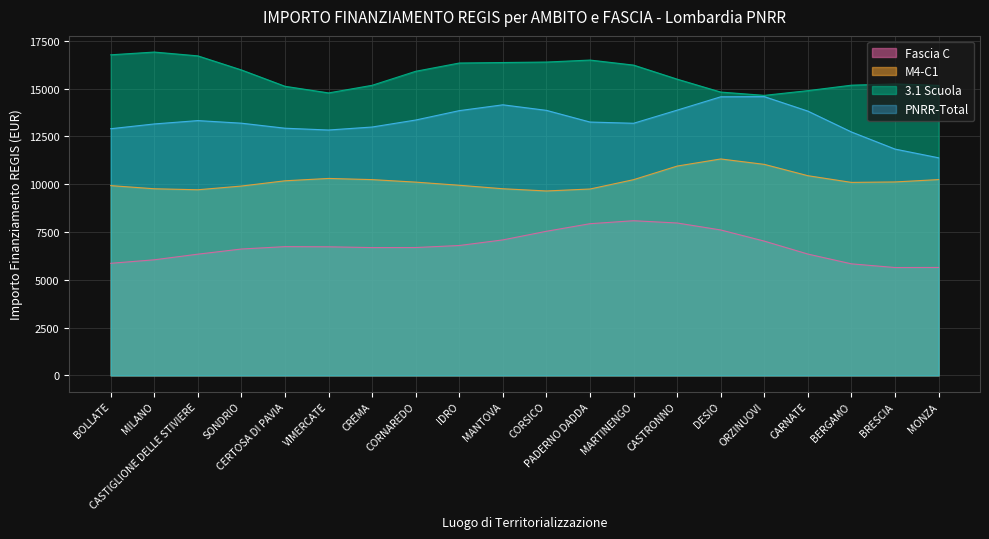

What is the total value across all series at MARTINENGO?

47741.5